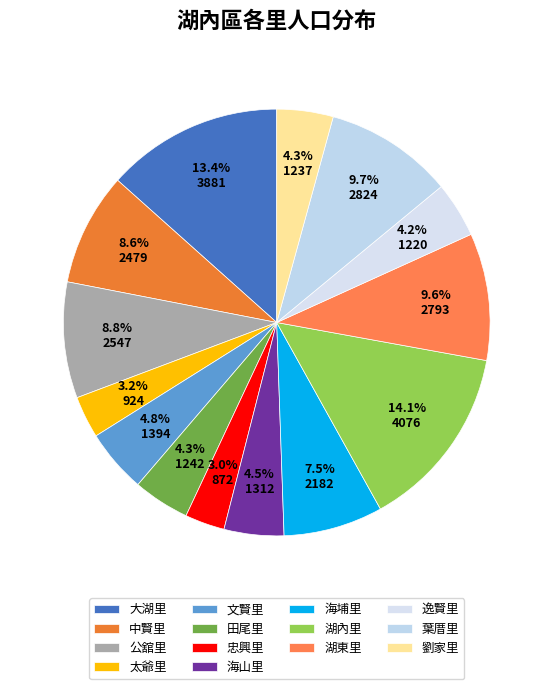

To the nearest percent, what is the combined percentage of 海山里 and 太爺里?

8%